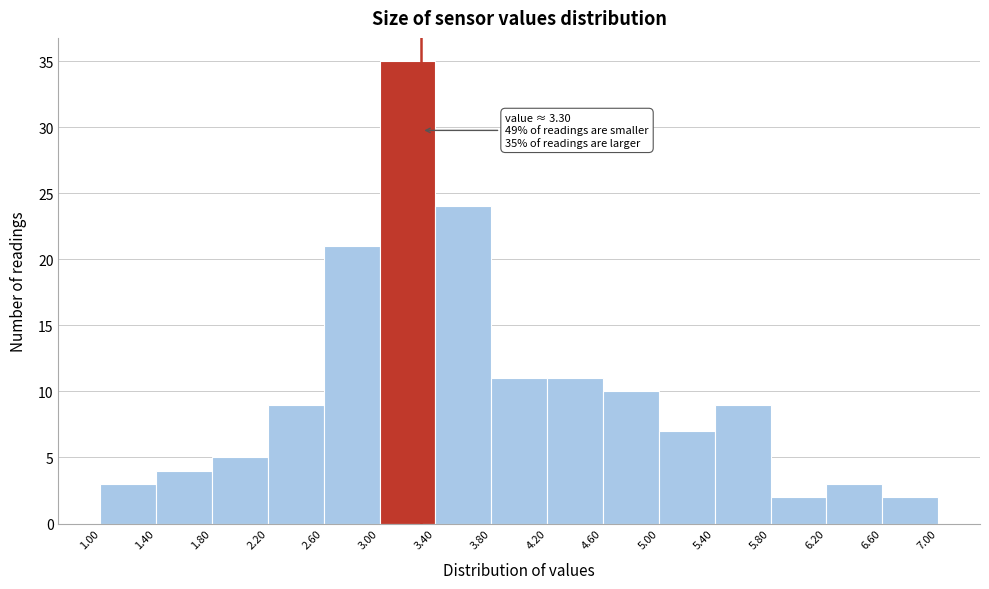

Which range on the x-axis has the tallest bar?

3.00 to 3.40